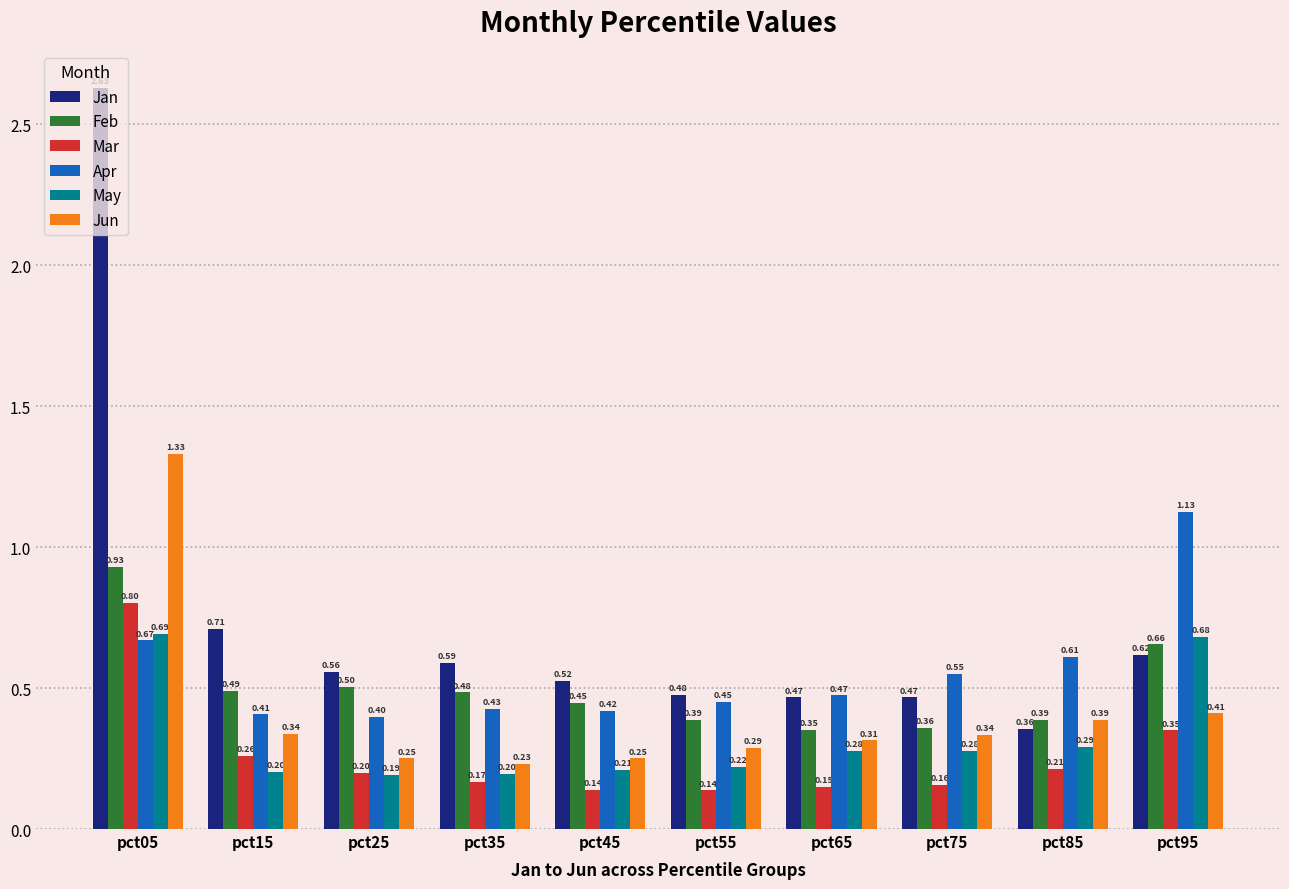

Which series changed the most between pct45 and pct85?

Apr